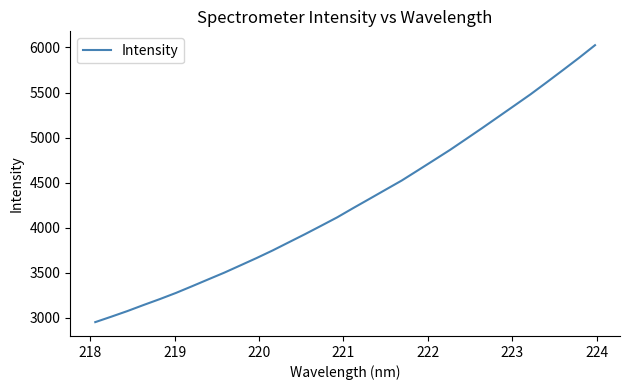

What is the minimum value shown in the chart?

2950.2